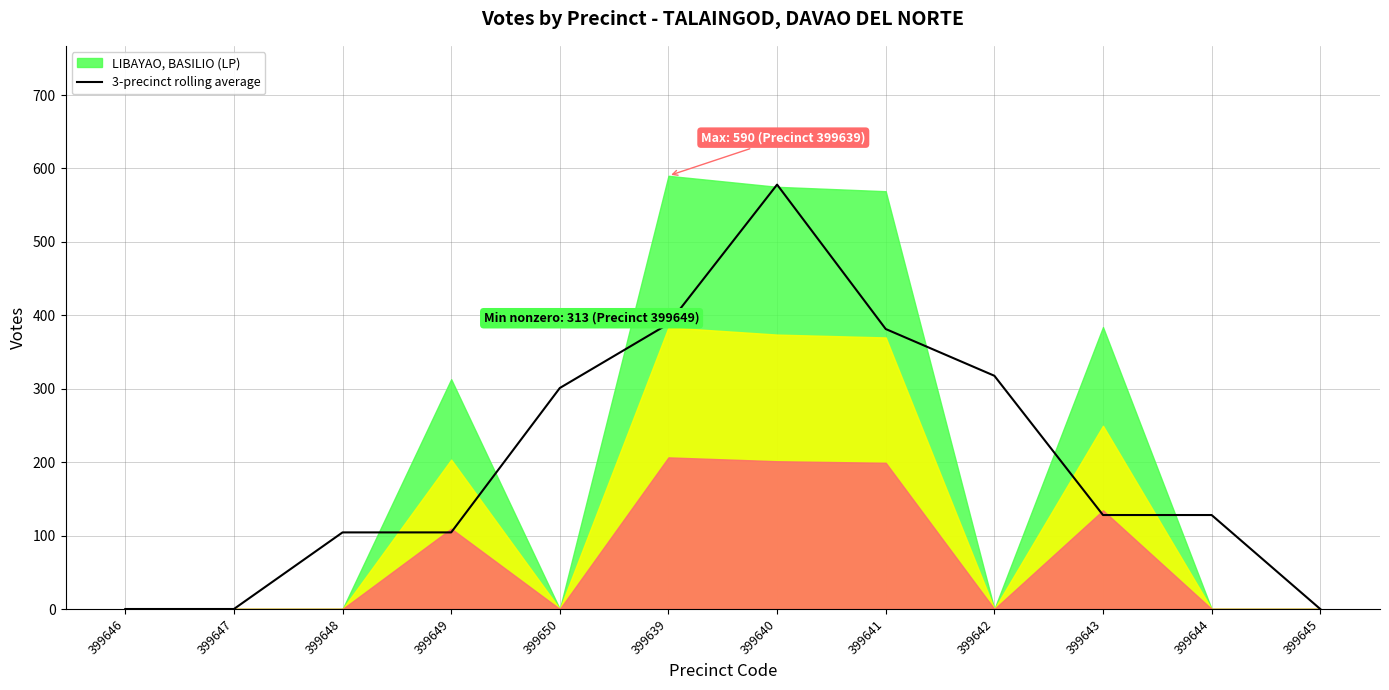

Reading left to right, extract all data points from this chart.

0.0	0.0	104.3	104.3	301.0	388.3	578.0	381.3	317.7	128.0	128.0	0.0